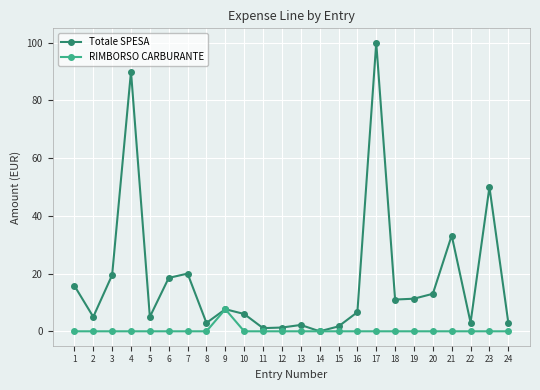

Where is the first local minimum for Totale SPESA?

2